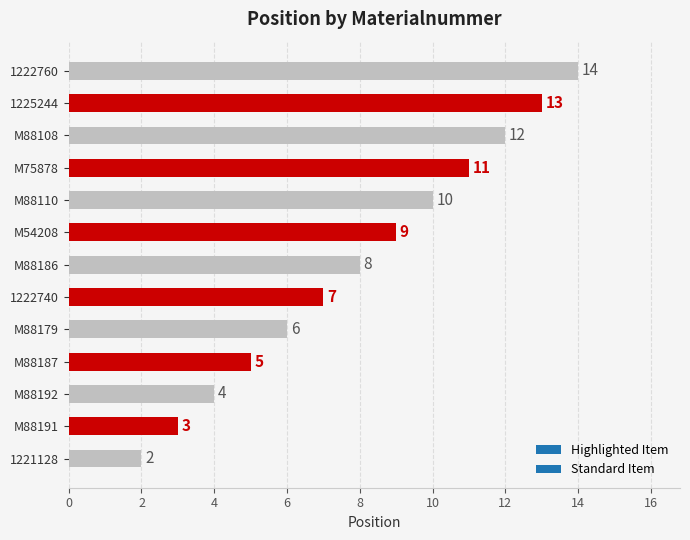

Rank the categories by value from lowest to highest.

1221128, M88191, M88192, M88187, M88179, 1222740, M88186, M54208, M88110, M75878, M88108, 1225244, 1222760